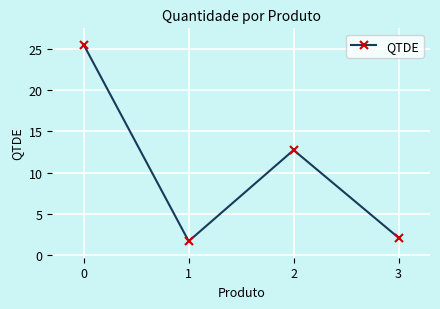

How many lines are shown in the chart?

1